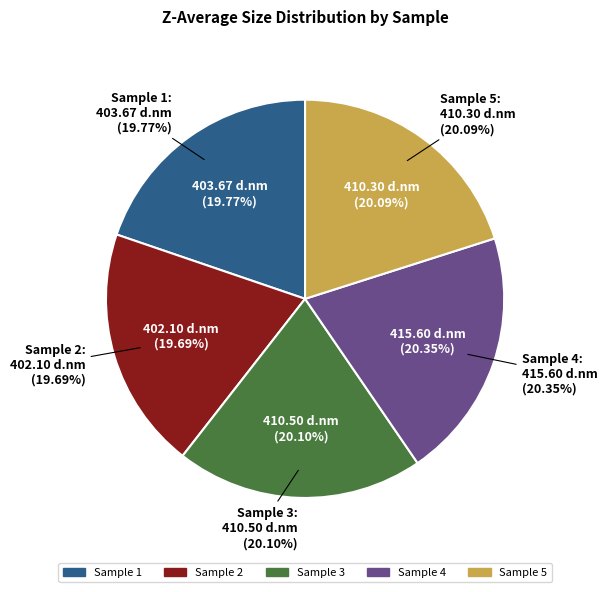

How many segments does this pie chart have?

5